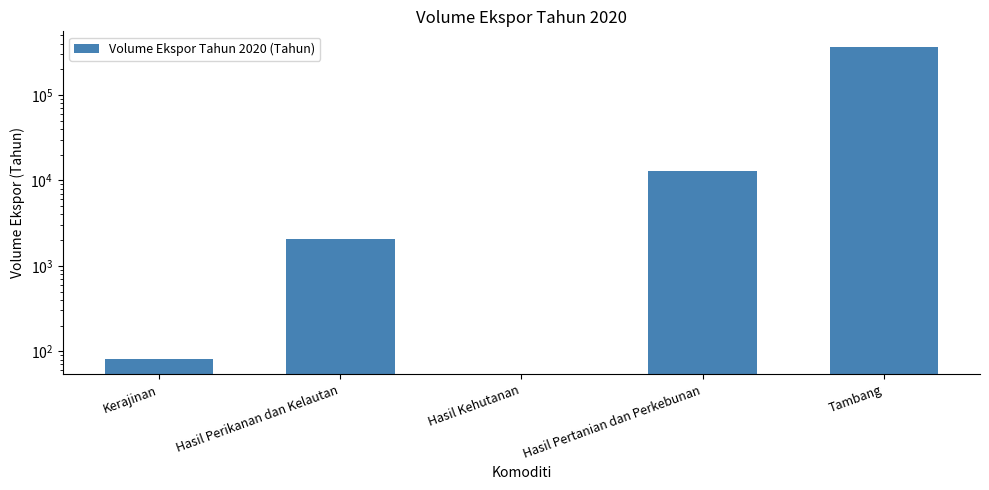

What is the label of the 2nd bar from the right?

Hasil Pertanian dan Perkebunan